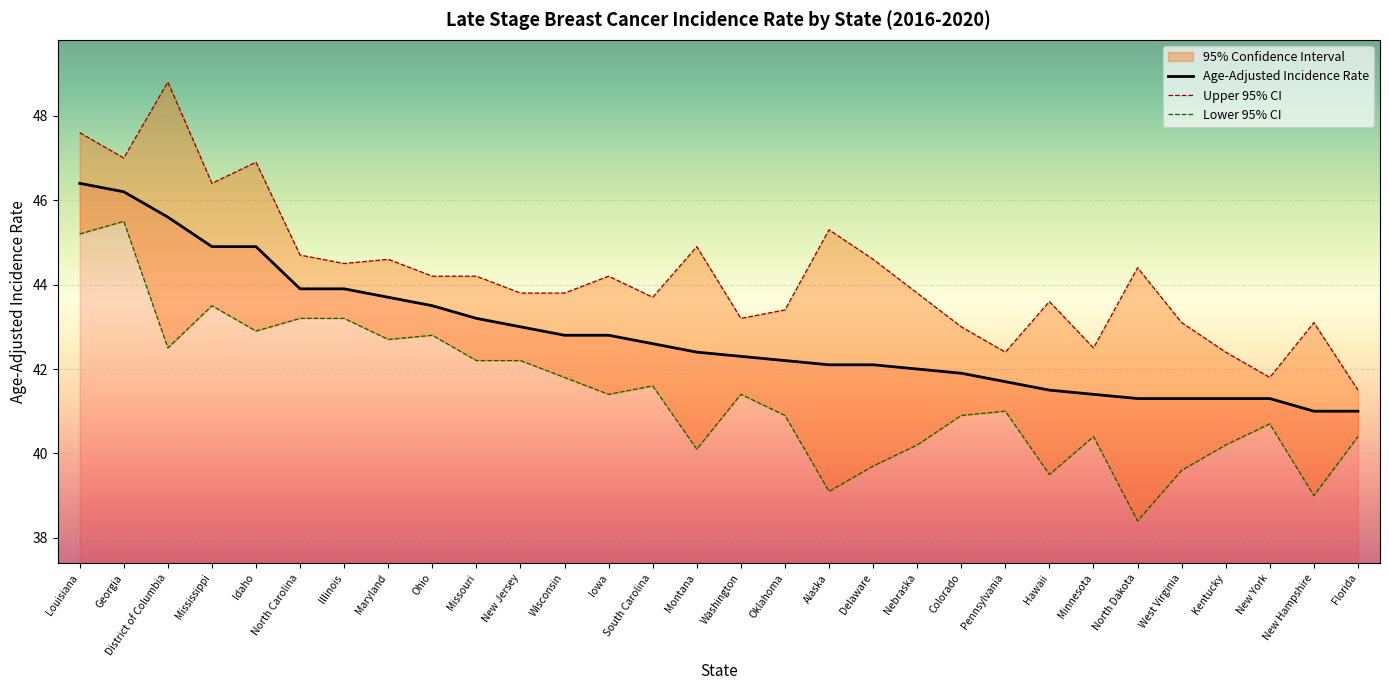

At Mississippi, list the series in order from largest to smallest.

Upper 95% CI, Age-Adjusted Incidence Rate, Lower 95% CI